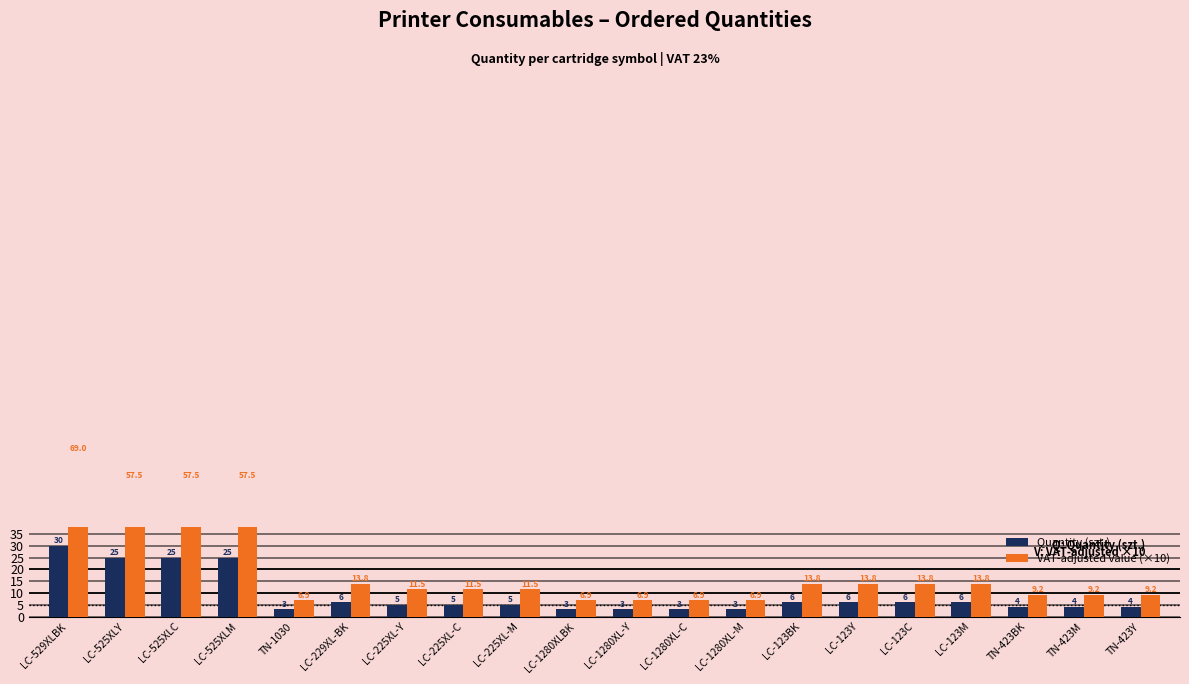

Reading right to left, transcribe all the data shown in this chart.

Quantity (szt.): TN-423Y=4.0	TN-423M=4.0	TN-423BK=4.0	LC-123M=6.0	LC-123C=6.0	LC-123Y=6.0	LC-123BK=6.0	LC-1280XL-M=3.0	LC-1280XL-C=3.0	LC-1280XL-Y=3.0	LC-1280XLBK=3.0	LC-225XL-M=5.0	LC-225XL-C=5.0	LC-225XL-Y=5.0	LC-229XL-BK=6.0	TN-1030=3.0	LC-525XLM=25.0	LC-525XLC=25.0	LC-525XLY=25.0	LC-529XLBK=30.0
VAT-adjusted value (×10): TN-423Y=9.2	TN-423M=9.2	TN-423BK=9.2	LC-123M=13.8	LC-123C=13.8	LC-123Y=13.8	LC-123BK=13.8	LC-1280XL-M=6.9	LC-1280XL-C=6.9	LC-1280XL-Y=6.9	LC-1280XLBK=6.9	LC-225XL-M=11.5	LC-225XL-C=11.5	LC-225XL-Y=11.5	LC-229XL-BK=13.8	TN-1030=6.9	LC-525XLM=57.5	LC-525XLC=57.5	LC-525XLY=57.5	LC-529XLBK=69.0